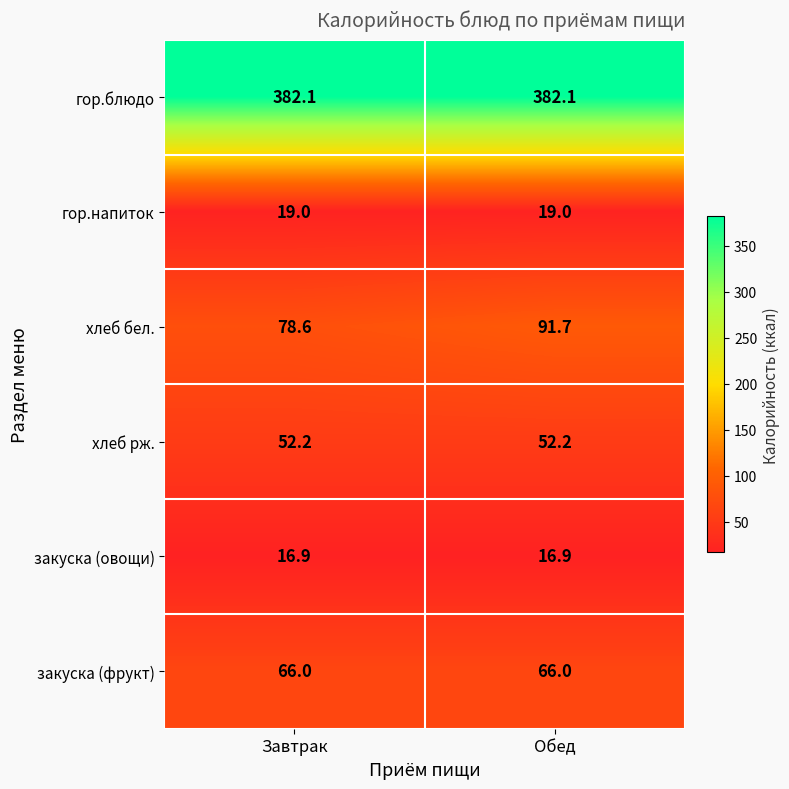

What is the difference between the хлеб бел. values at Обед and Завтрак?

13.1